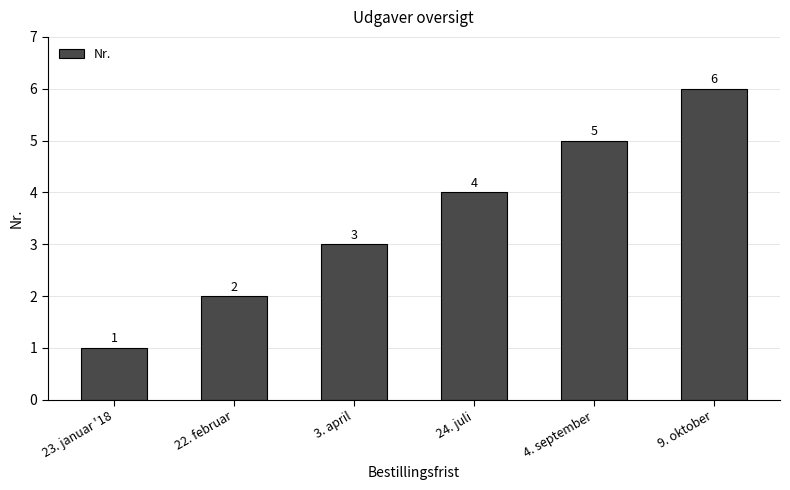

What is the change in value from 23. januar '18 to 3. april?

+2